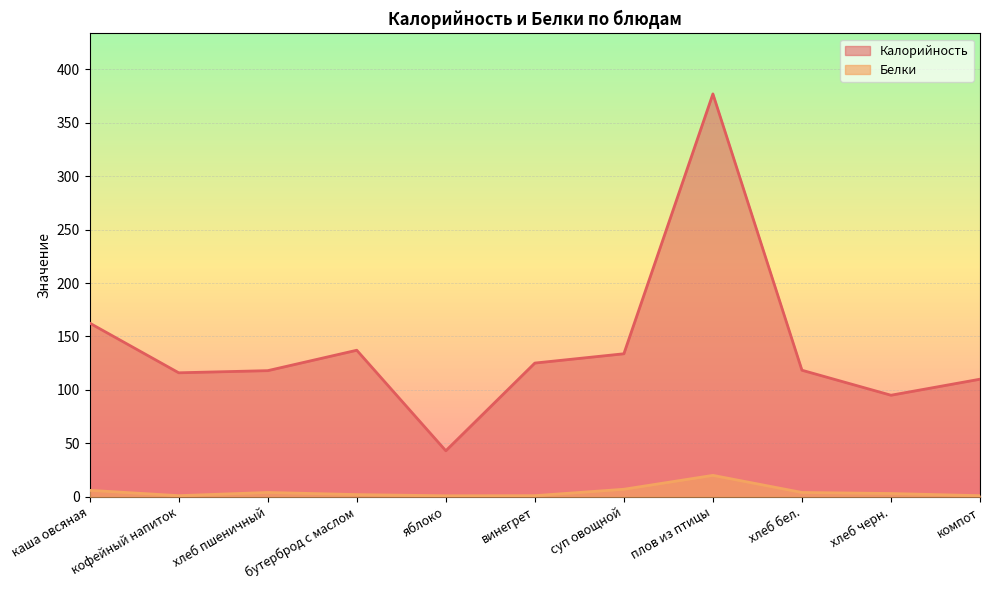

What is the label of the 3rd point from the left?

хлеб пшеничный